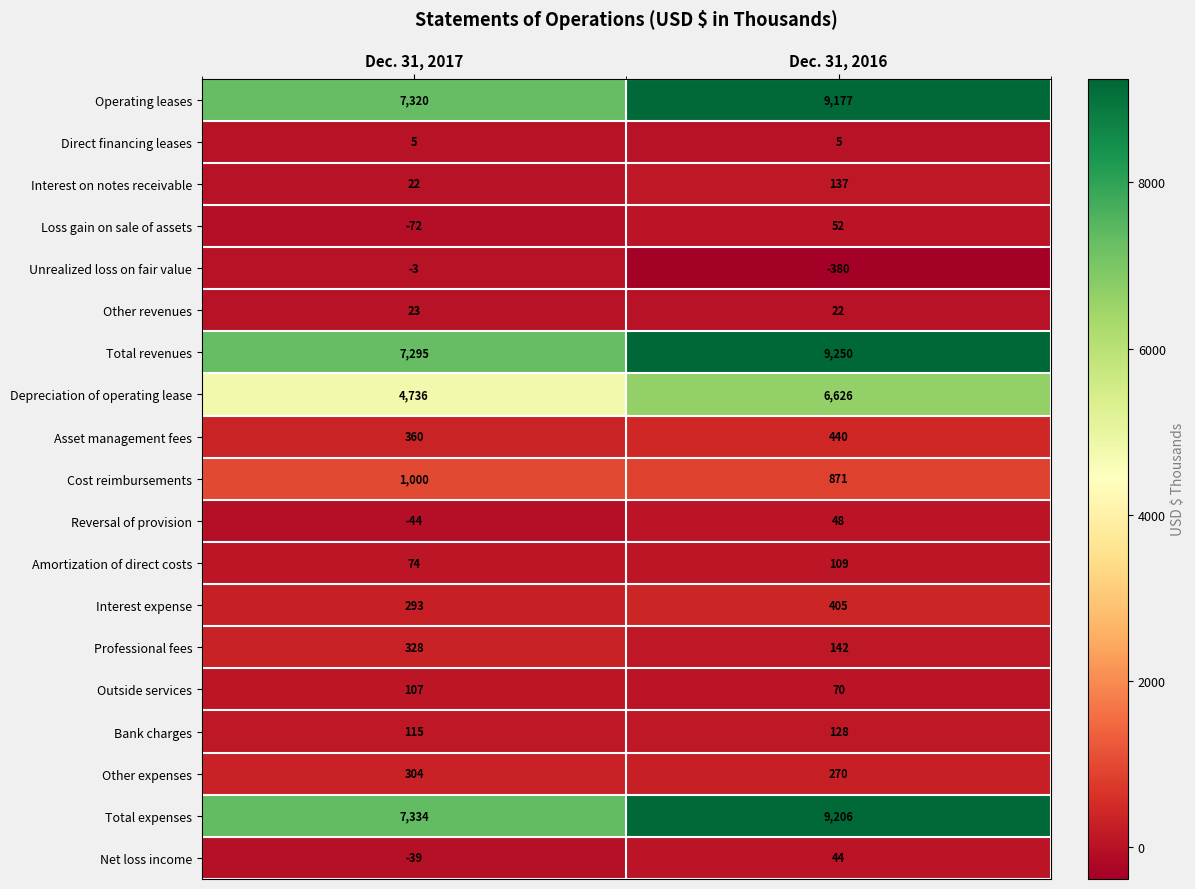

What is the difference between the highest and lowest values at Dec. 31, 2016?

9630